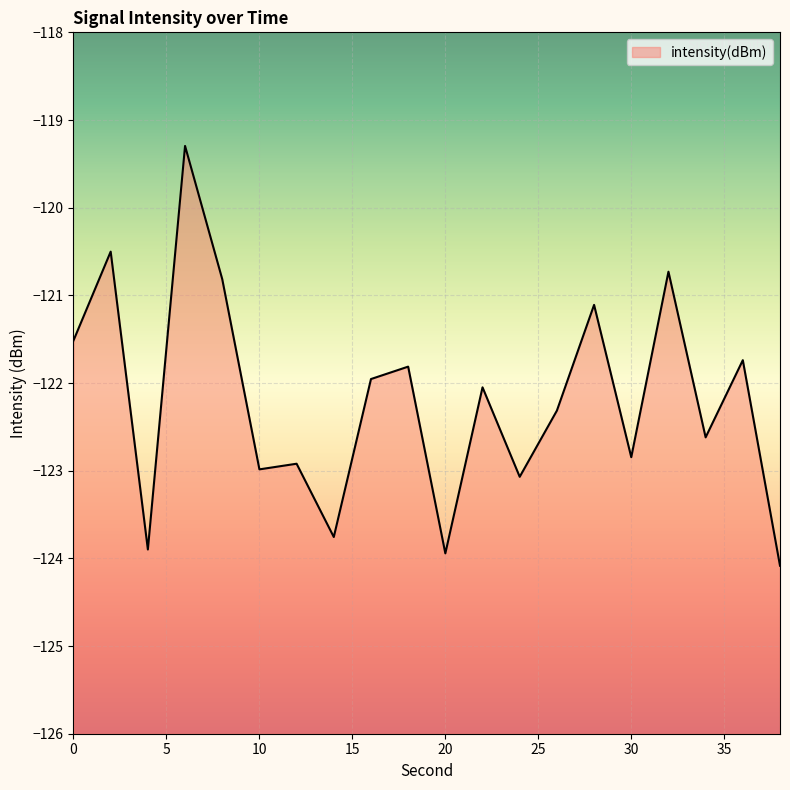

How many points are lower than both their immediate neighbors (excluding endpoints)?

7